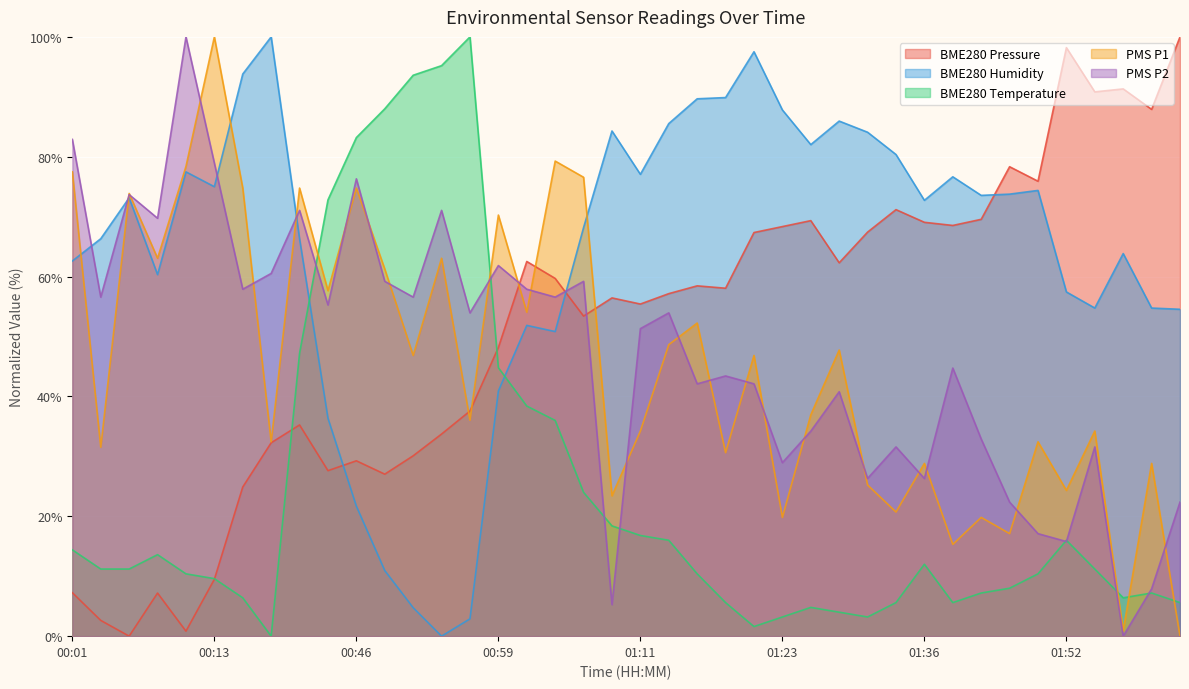

Which series has the largest range (max minus min)?

BME280_pressure